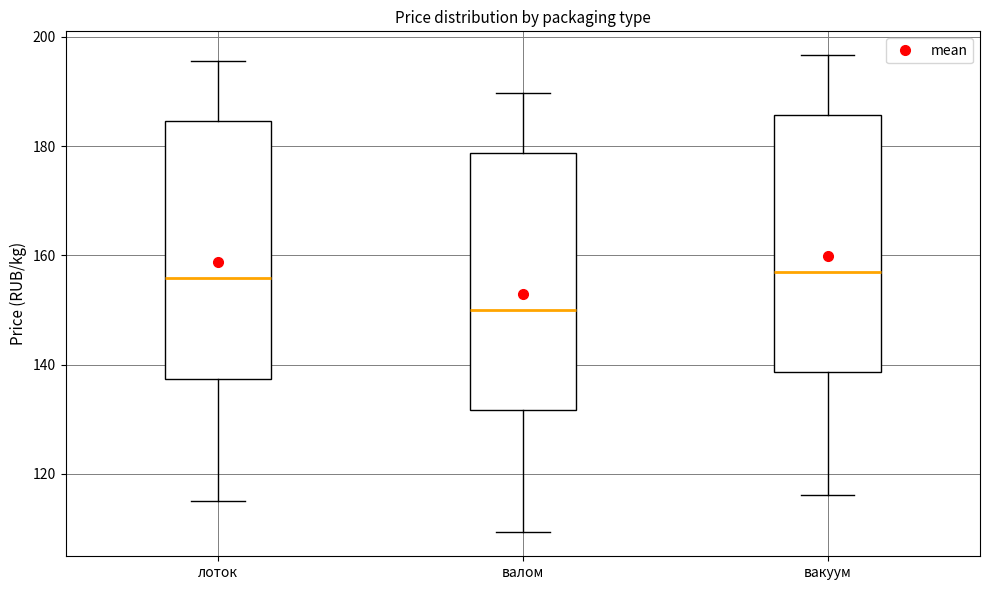

Where does the median line of the box for вакуум sit on the y-axis? The values are not printed on the chart, so give them approximately, as read against the axis.

156